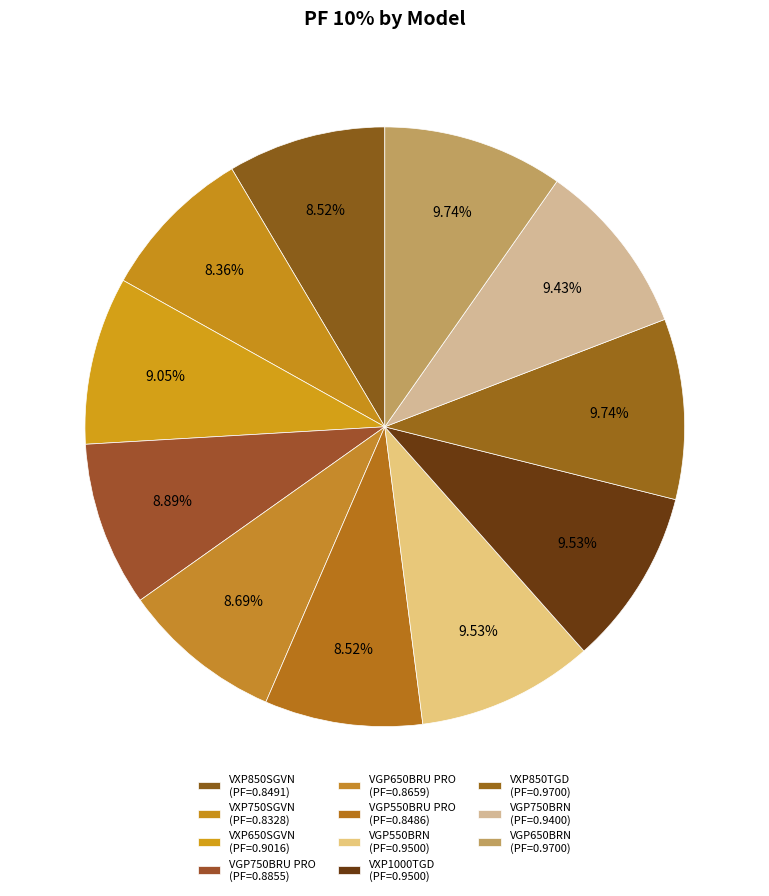

Rank the categories by value from lowest to highest.

VXP750SGVN, VGP550BRU PRO, VXP850SGVN, VGP650BRU PRO, VGP750BRU PRO, VXP650SGVN, VGP750BRN, VGP550BRN, VXP1000TGD, VXP850TGD, VGP650BRN